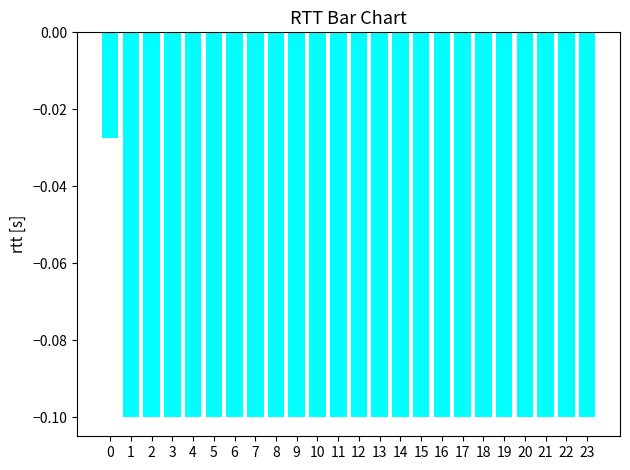

What is the sum of all values?

-2.3